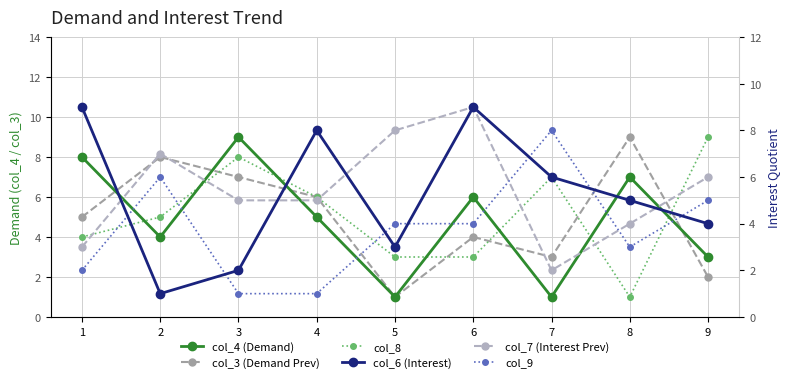

Rank the categories by col_7 (Interest Prev) value from lowest to highest.

7, 1, 8, 3, 4, 9, 2, 5, 6